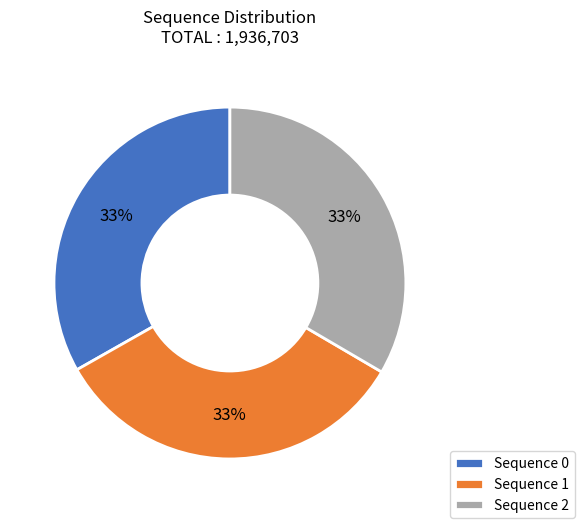

To the nearest percent, what portion does Sequence 0 represent?

33%